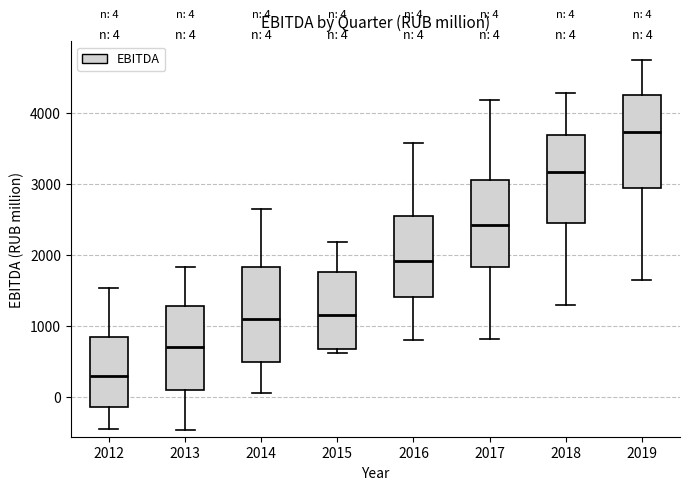

Which box's median line is the highest?

2019